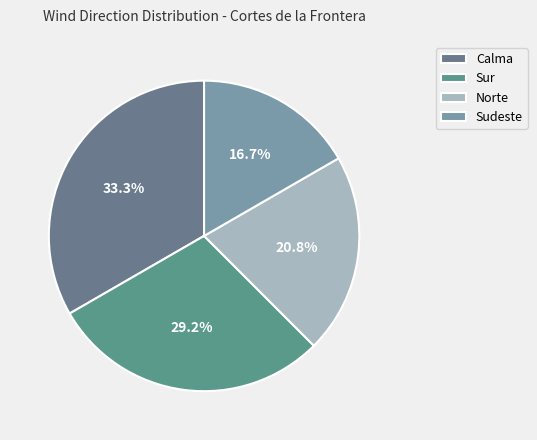

To the nearest percent, what portion does Norte represent?

21%